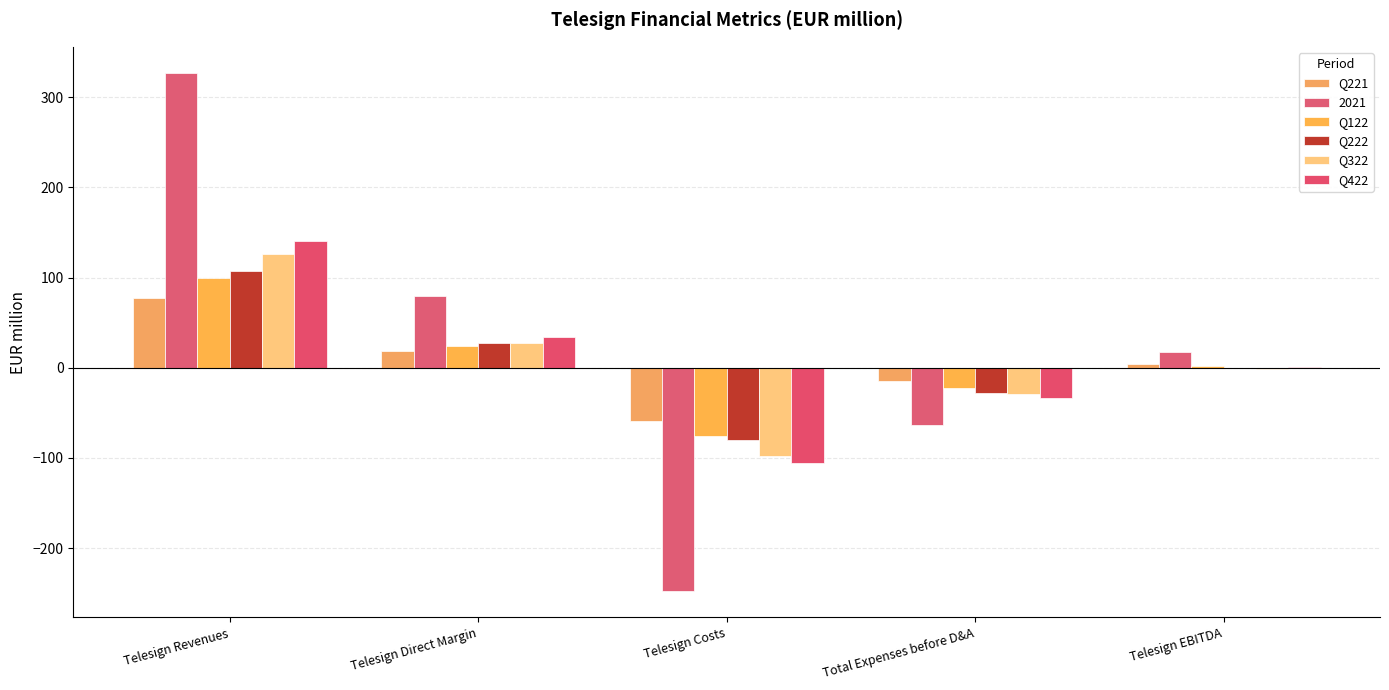

How many positive values does the Q221 series have?

3